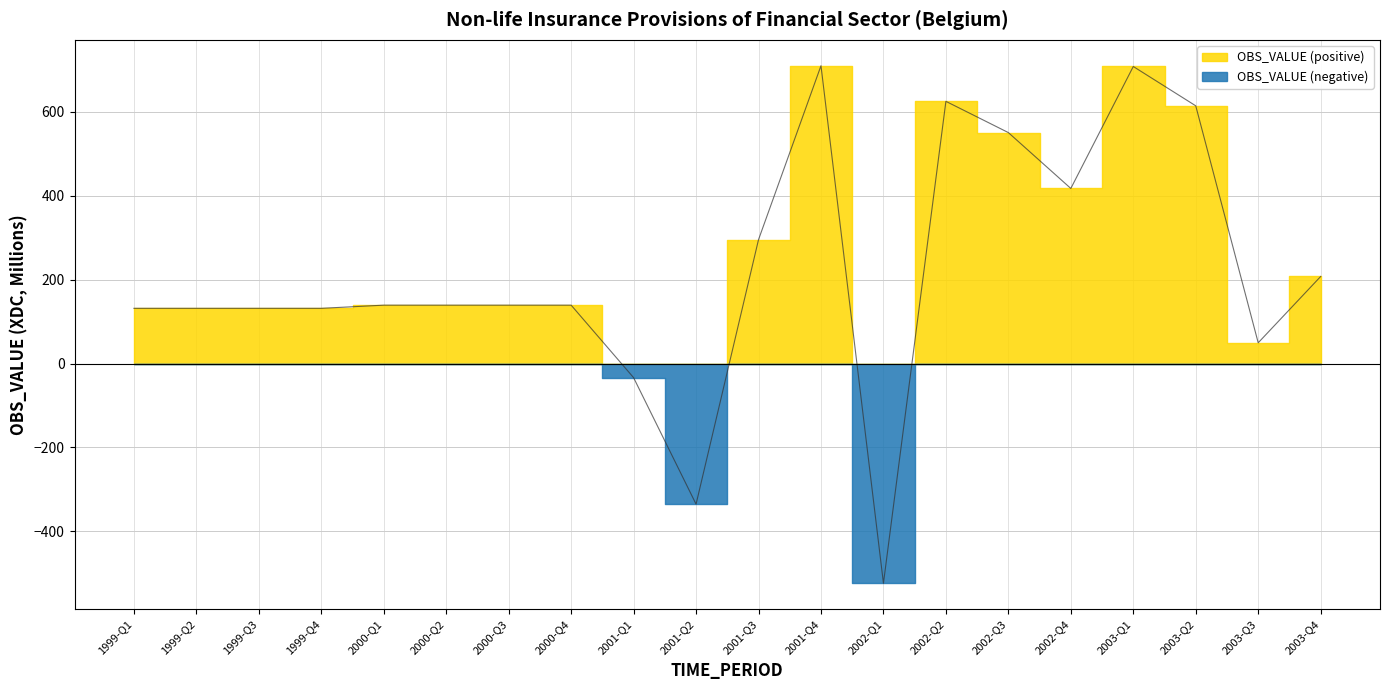

Where is the data nearest to the value 93?

1999-Q1